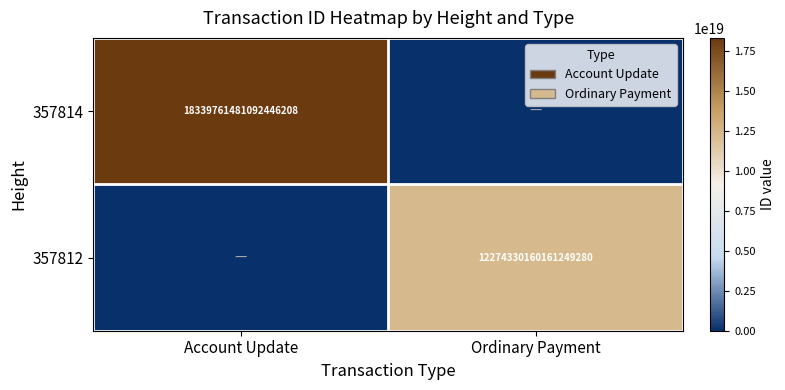

True or false: 357812 has a value of 12274330160161249280 at Ordinary Payment.

True